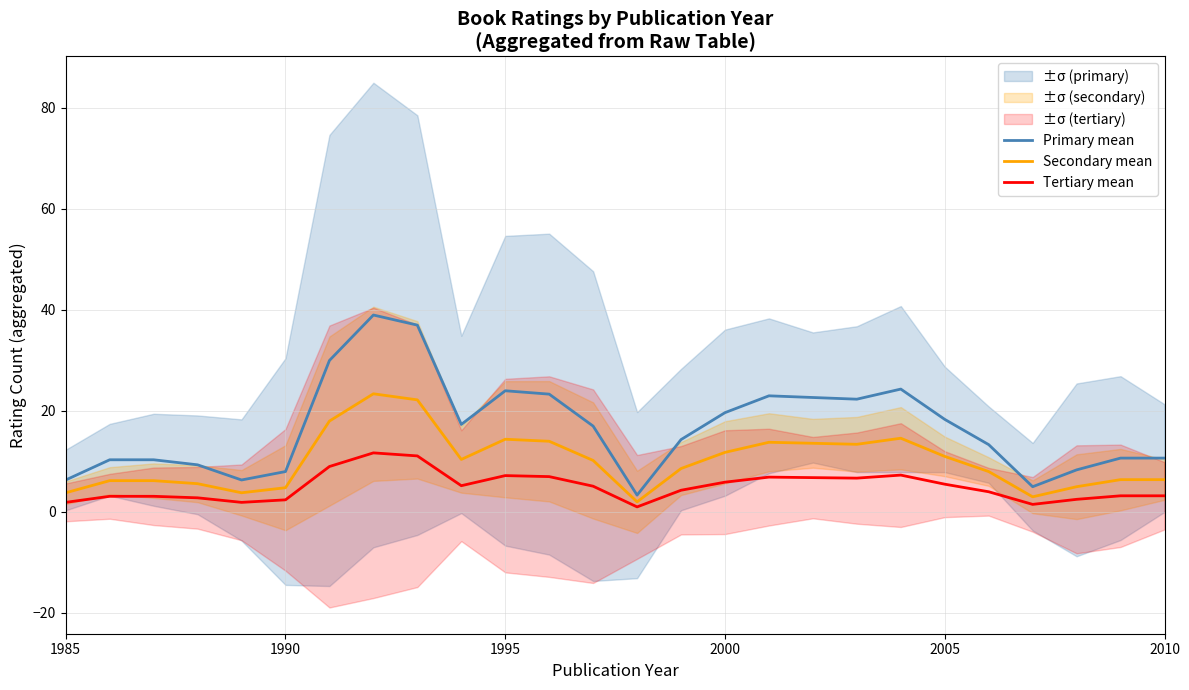

How many values in the Secondary mean series exceed 10?

13